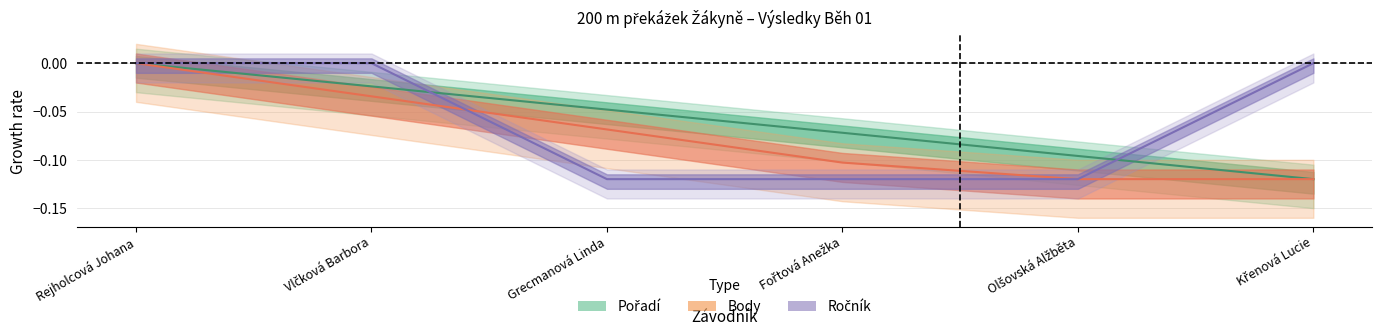

Between Fořtová Anežka and Křenová Lucie, which is larger?

Fořtová Anežka